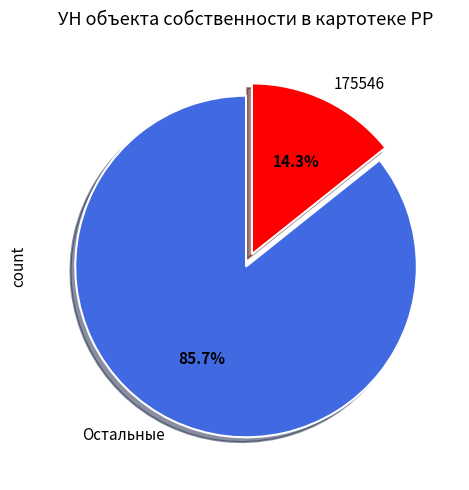

Which slice is the smallest?

175546